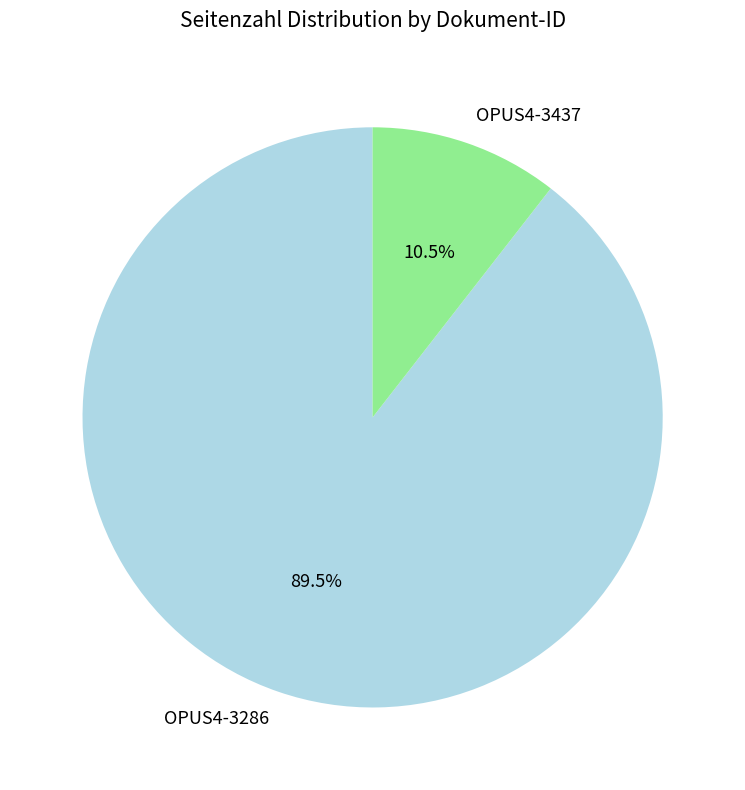

Is the sum of OPUS4-3286 and OPUS4-3437 greater than half?

Yes